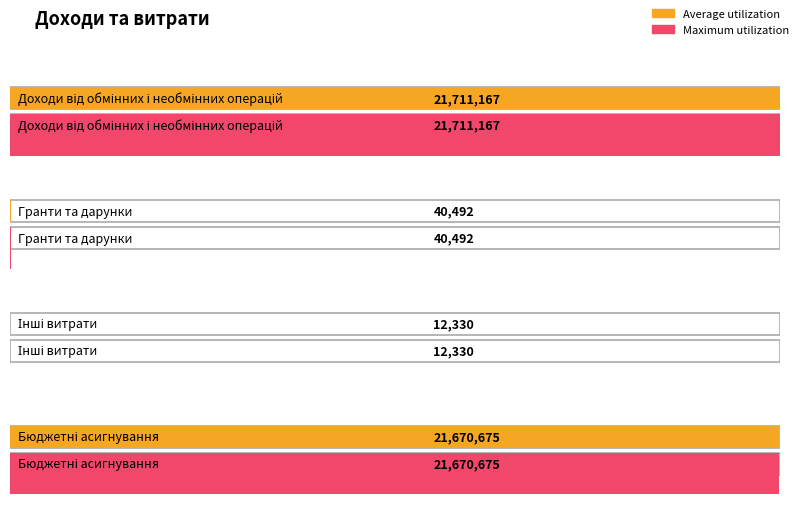

What is the difference between the maximum and minimum values in the Average utilization series?

21698837